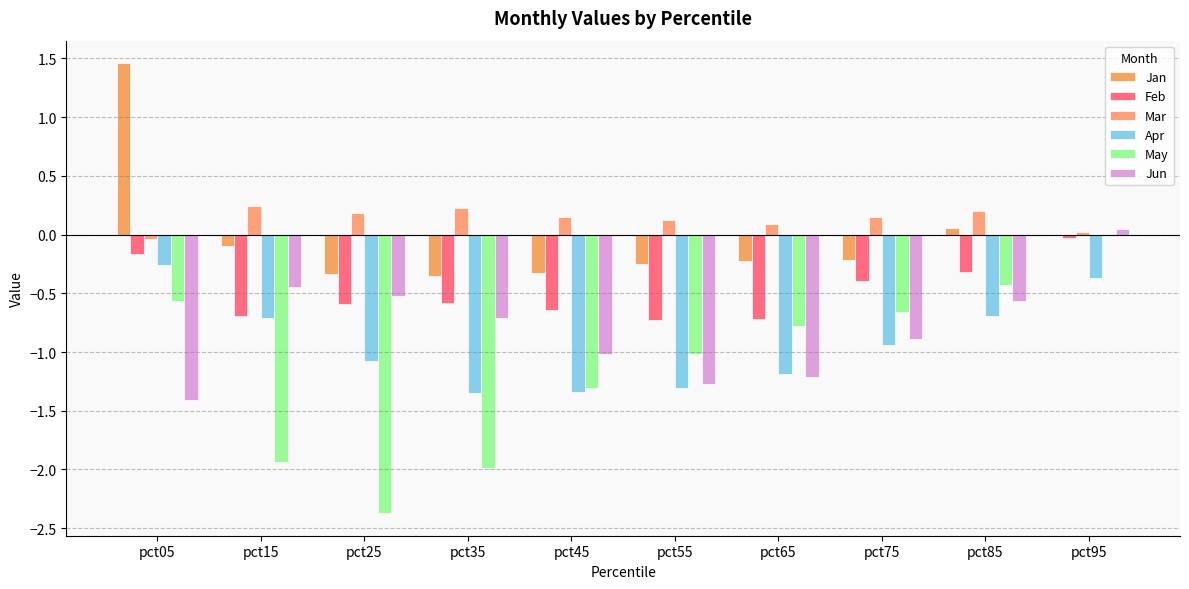

Reading left to right, what are all the values shown in this chart?

Jan: pct05=1.5	pct15=-0.1	pct25=-0.3	pct35=-0.3	pct45=-0.3	pct55=-0.2	pct65=-0.2	pct75=-0.2	pct85=0.1	pct95=0.0
Feb: pct05=-0.2	pct15=-0.7	pct25=-0.6	pct35=-0.6	pct45=-0.6	pct55=-0.7	pct65=-0.7	pct75=-0.4	pct85=-0.3	pct95=-0.0
Mar: pct05=-0.0	pct15=0.2	pct25=0.2	pct35=0.2	pct45=0.2	pct55=0.1	pct65=0.1	pct75=0.1	pct85=0.2	pct95=0.0
Apr: pct05=-0.3	pct15=-0.7	pct25=-1.1	pct35=-1.3	pct45=-1.3	pct55=-1.3	pct65=-1.2	pct75=-0.9	pct85=-0.7	pct95=-0.4
May: pct05=-0.6	pct15=-1.9	pct25=-2.4	pct35=-2.0	pct45=-1.3	pct55=-1.0	pct65=-0.8	pct75=-0.7	pct85=-0.4	pct95=-0.0
Jun: pct05=-1.4	pct15=-0.4	pct25=-0.5	pct35=-0.7	pct45=-1.0	pct55=-1.3	pct65=-1.2	pct75=-0.9	pct85=-0.6	pct95=0.0